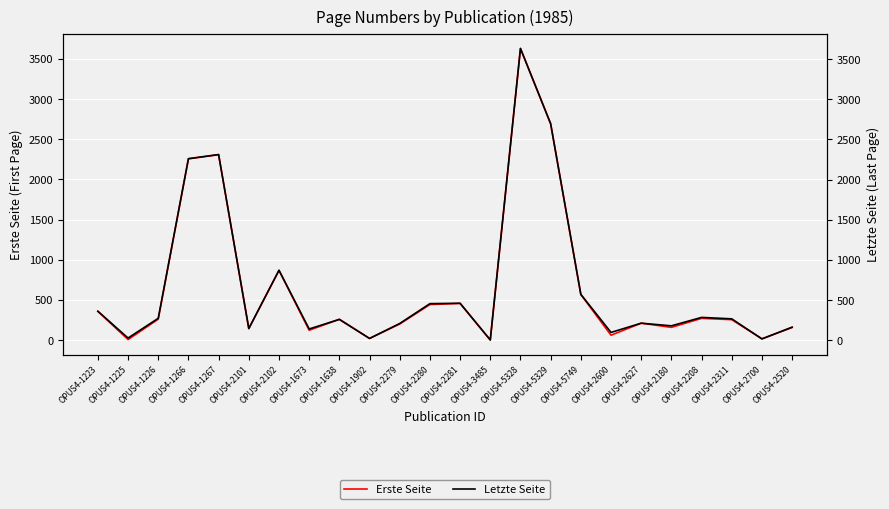

True or false: Letzte Seite has a value of 274 at OPUS4-1226.

True